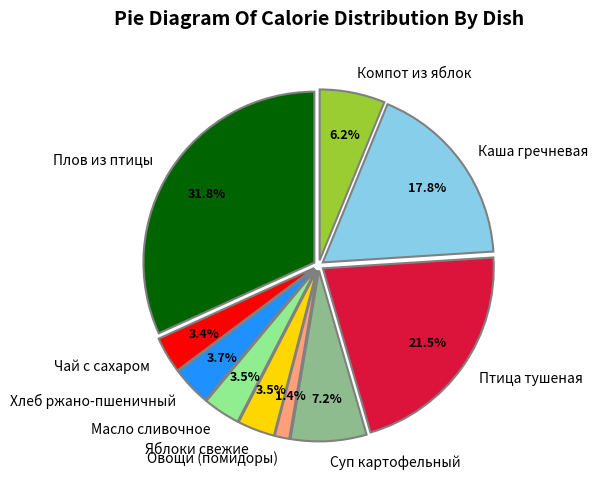

Which slice is the smallest?

Овощи (помидоры)